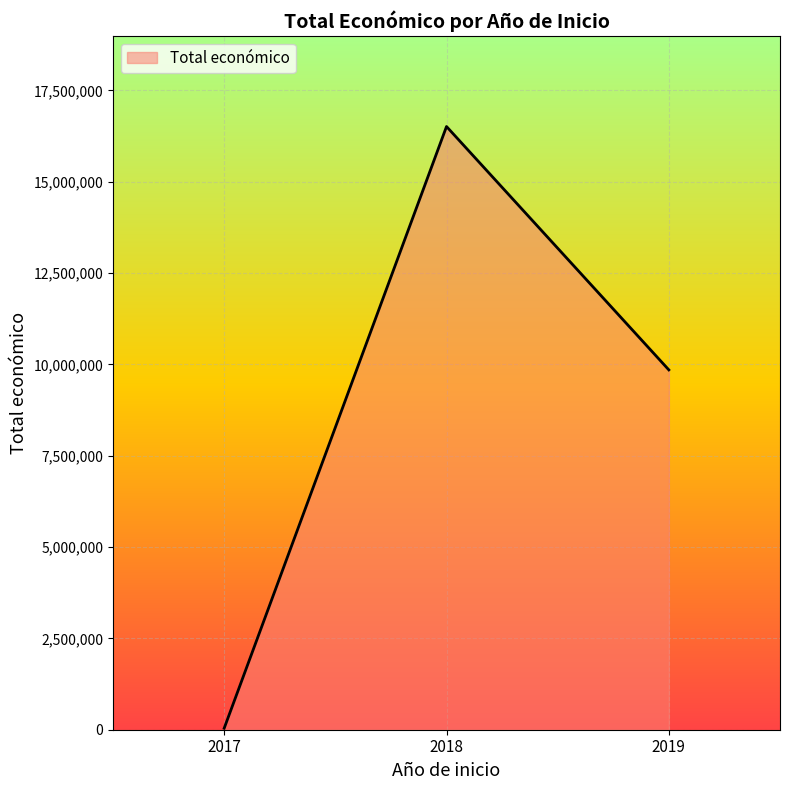

List the labels in order of value, largest first.

2018, 2019, 2017